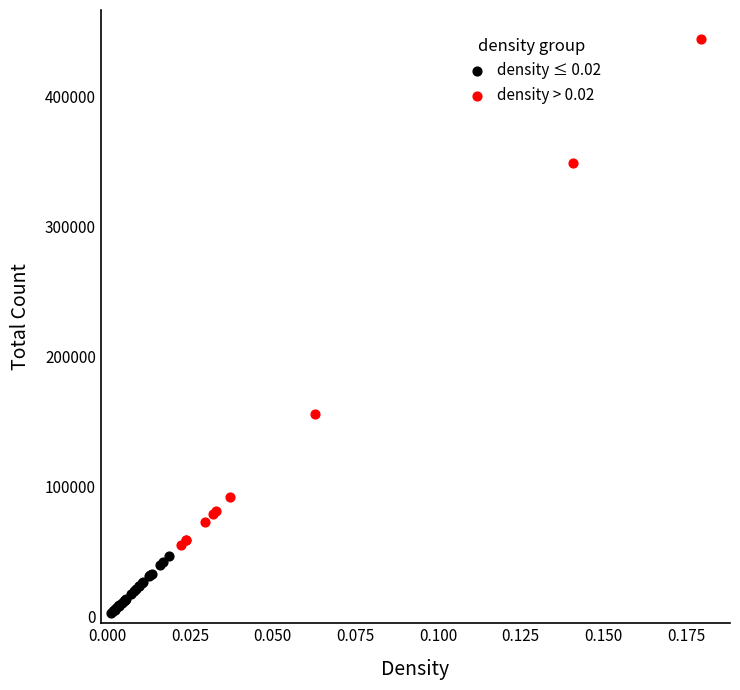

Which series has the largest Y range (max minus min)?

density > 0.02